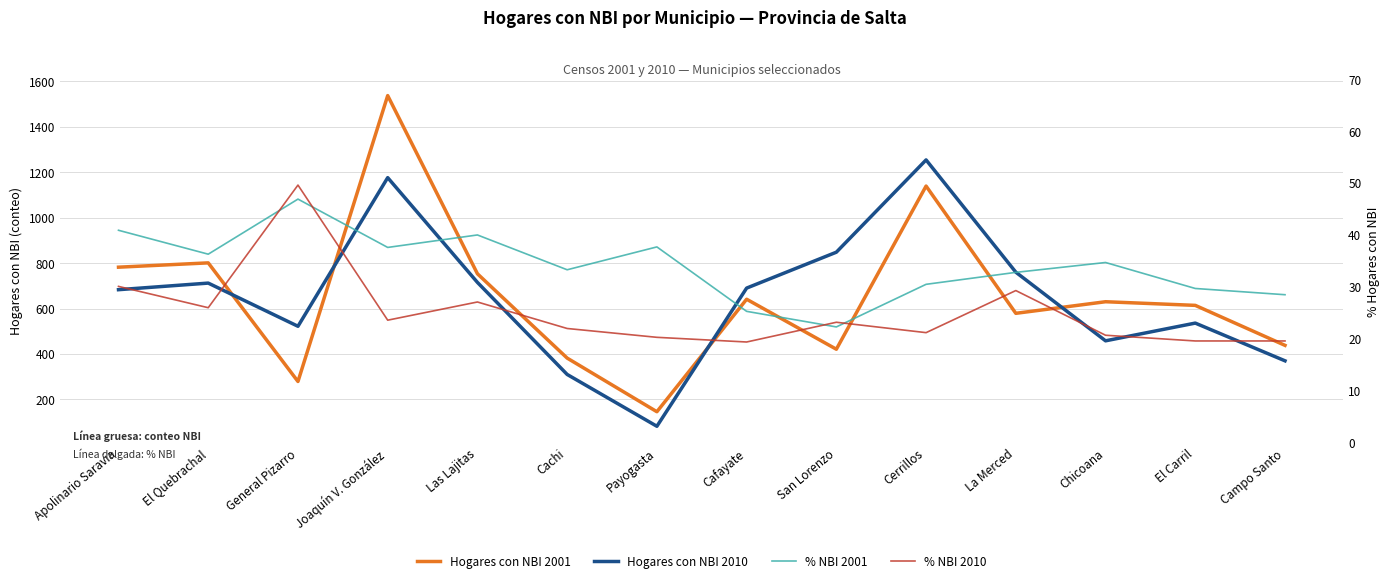

How many lines are shown in the chart?

4